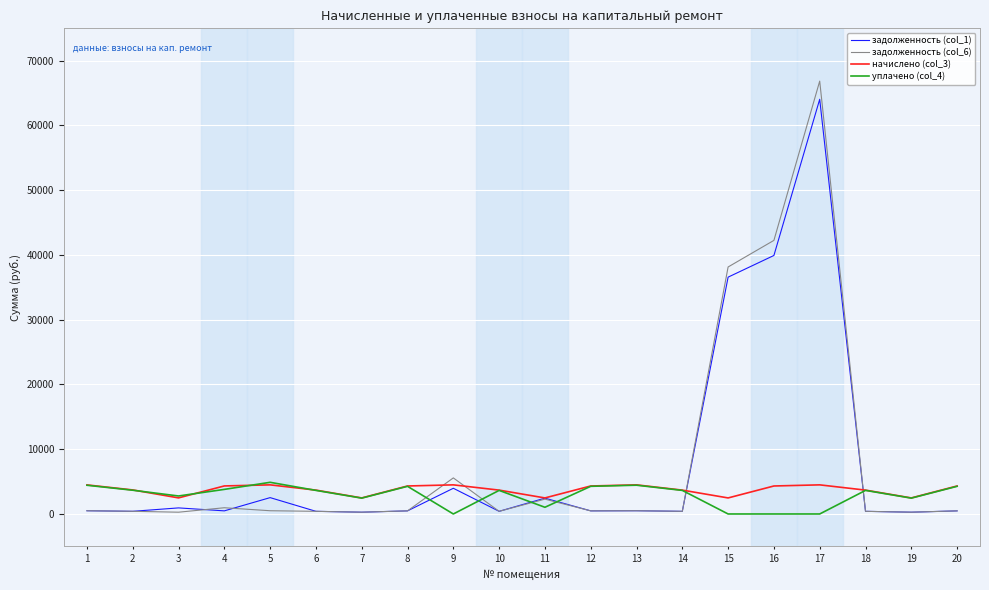

What is the difference between the maximum and minimum values in the задолженность (col_1) series?

63768.1